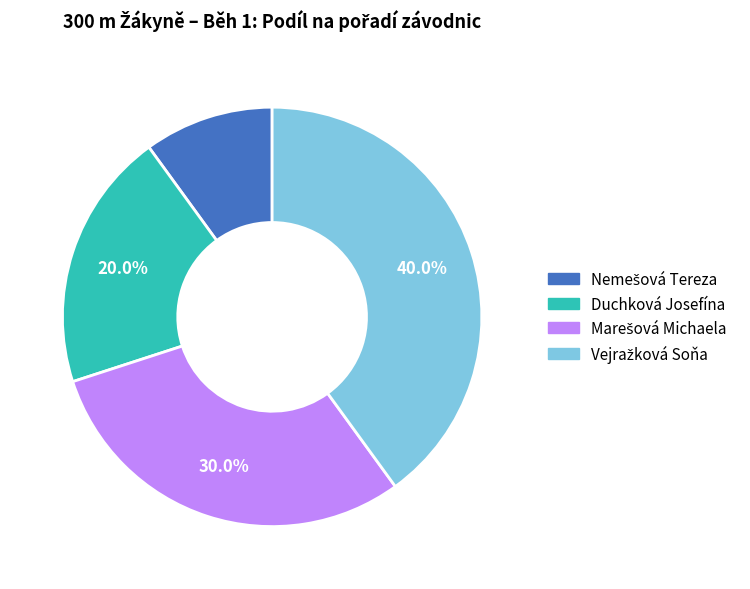

Is there a majority slice in this chart?

No